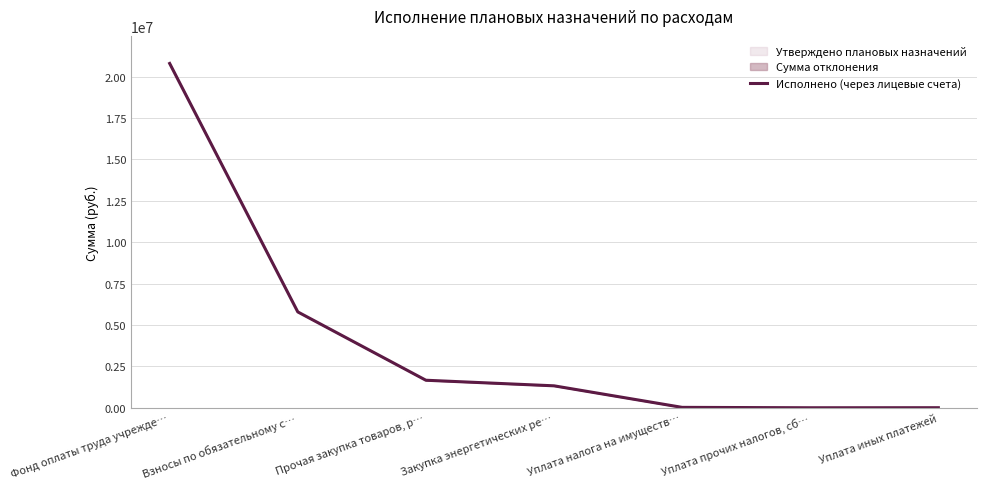

What is the difference between the second highest and second lowest values?

5785681.6